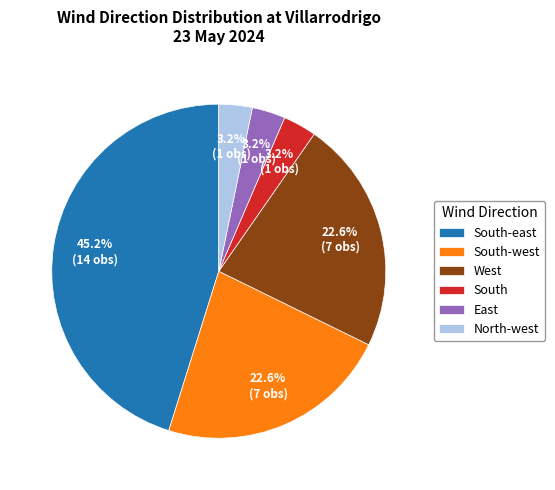

How many segments does this pie chart have?

6